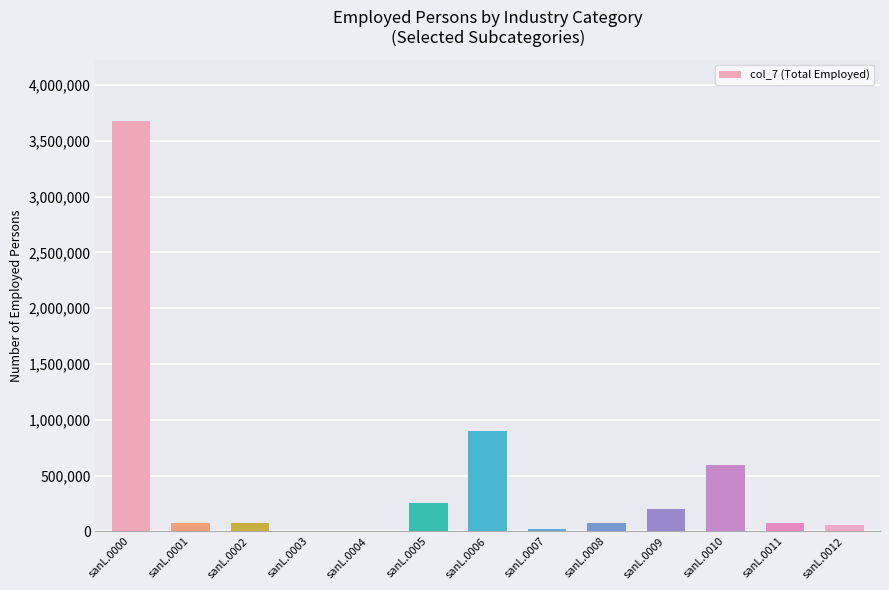

What is the average value?

462301